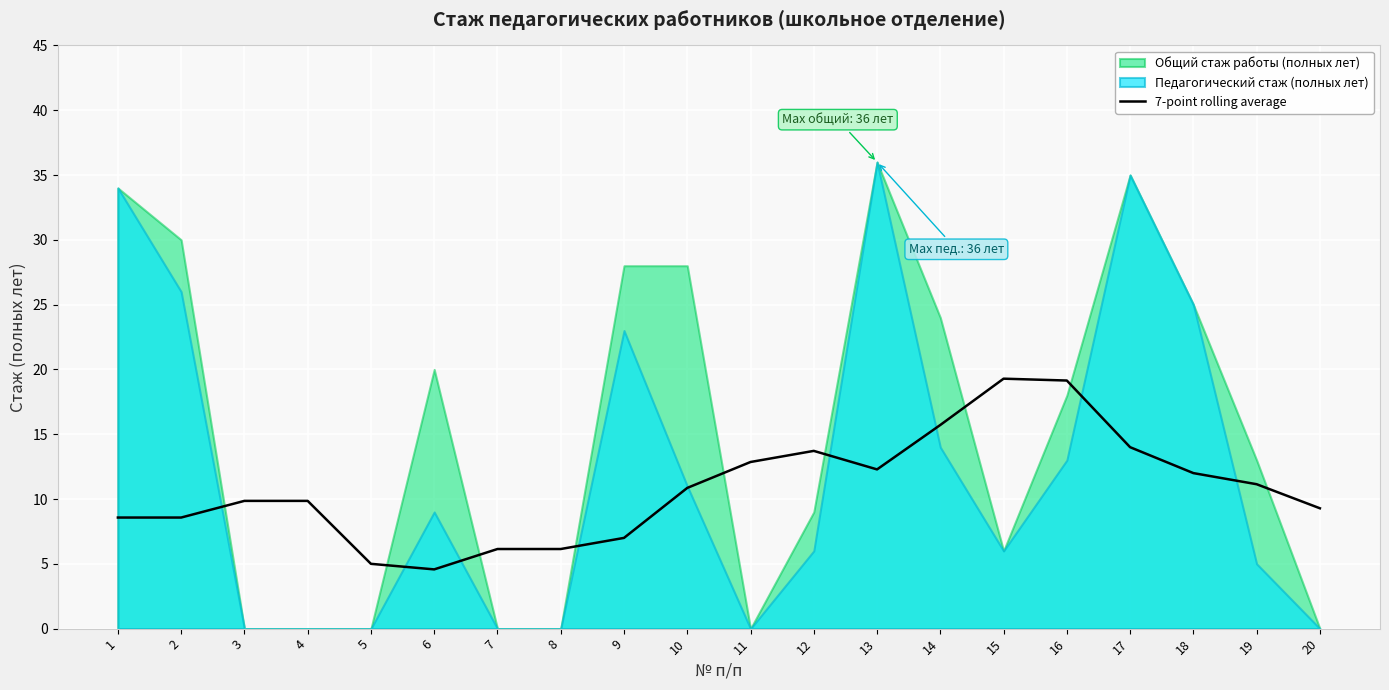

What is the maximum value for 7-point rolling average?

19.3